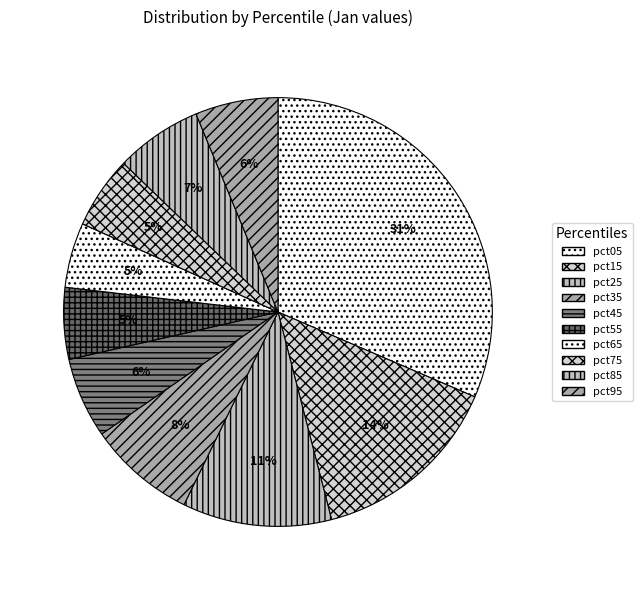

Approximately how many times larger is the value at pct75 compared to pct05?

0.2